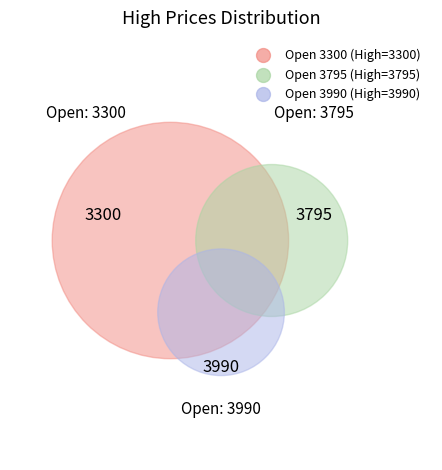

To the nearest percent, what is the difference between the 3300 and 3990 slice percentages?

6%